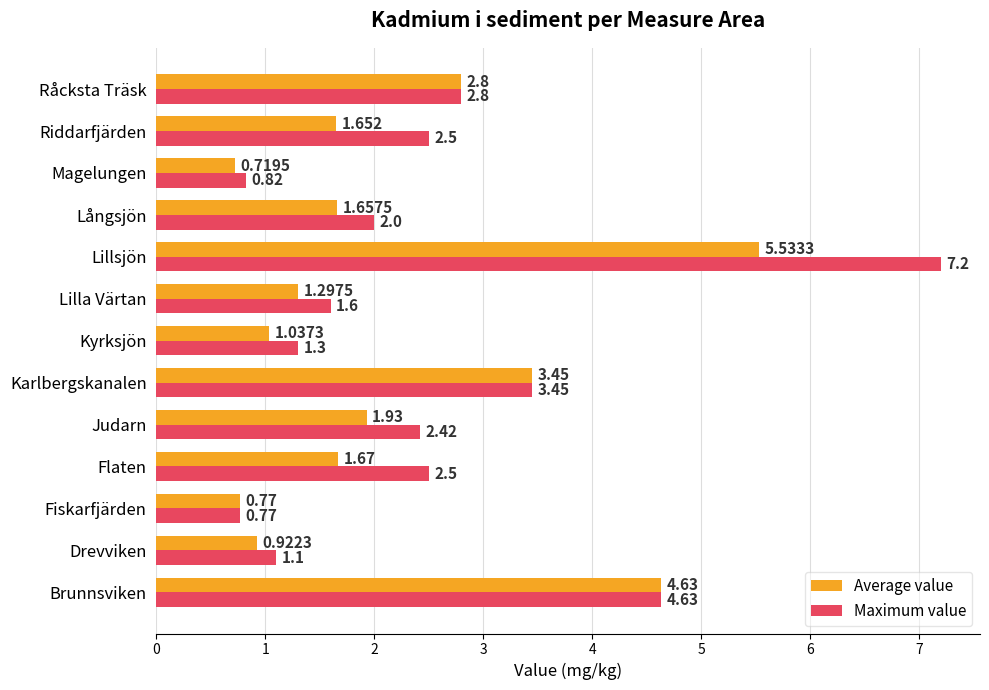

Which label corresponds to the smallest value in the chart?

Magelungen